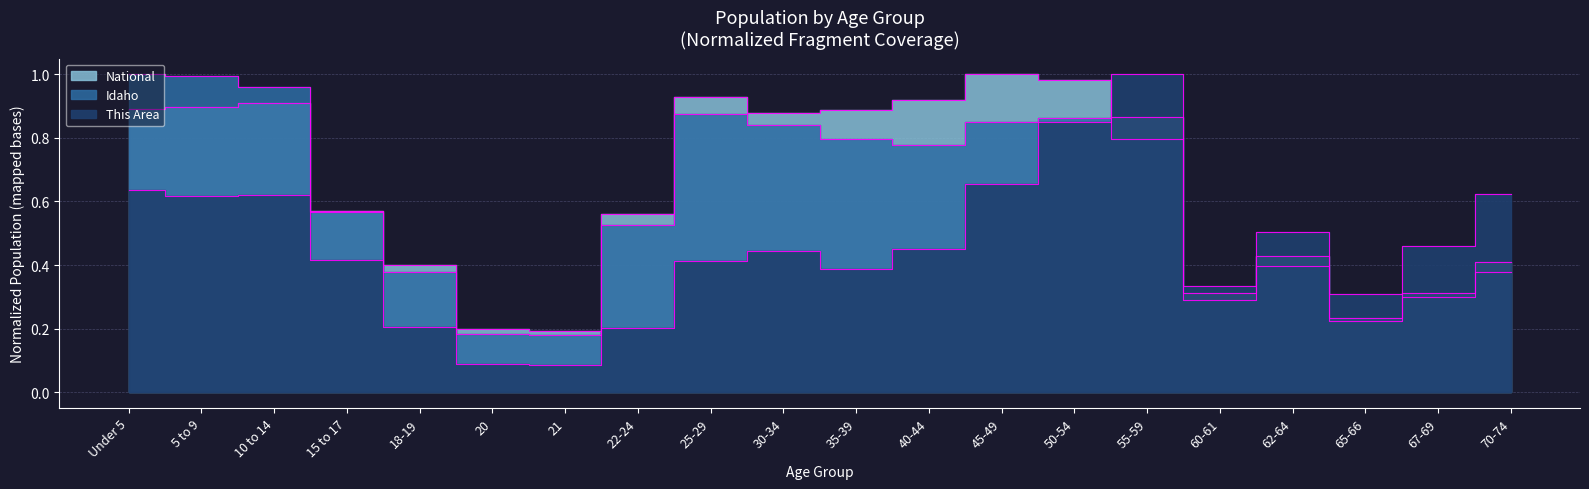

What is the sum of the Idaho values at 25-29 and 50-54?

1.7